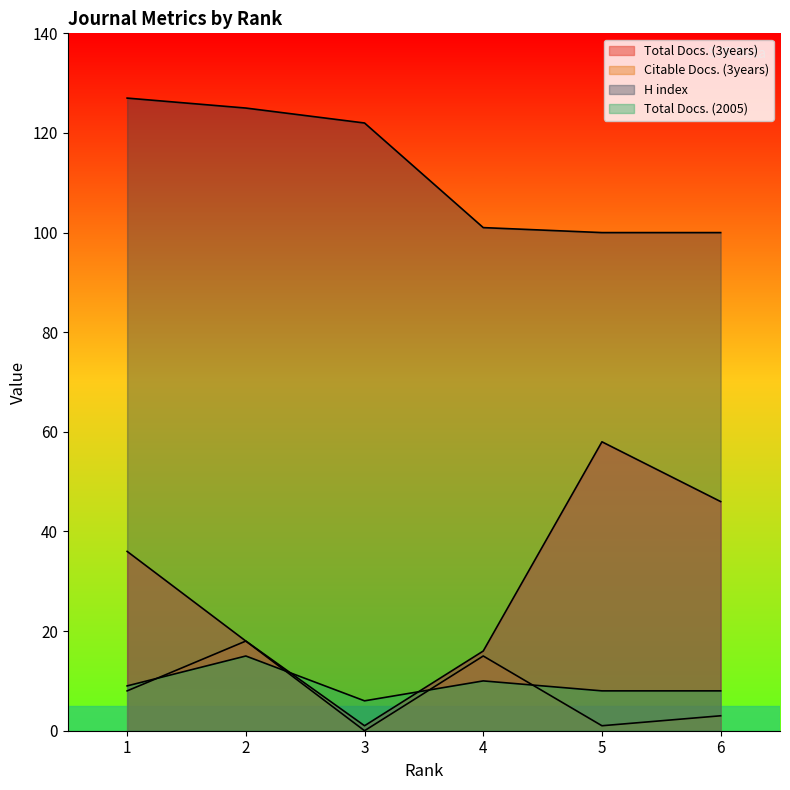

List the series in order of their peak value, highest first.

H index, Total Docs. (3years), Citable Docs. (3years), Total Docs. (2005)